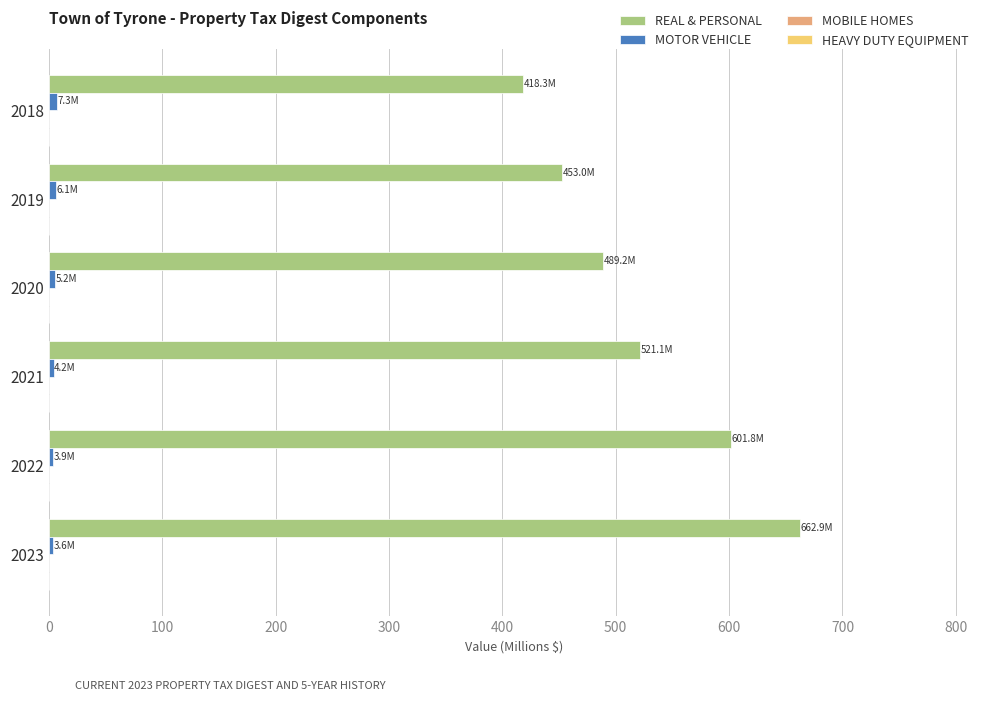

The REAL & PERSONAL series shows 662.9 at 2023. True or false?

True